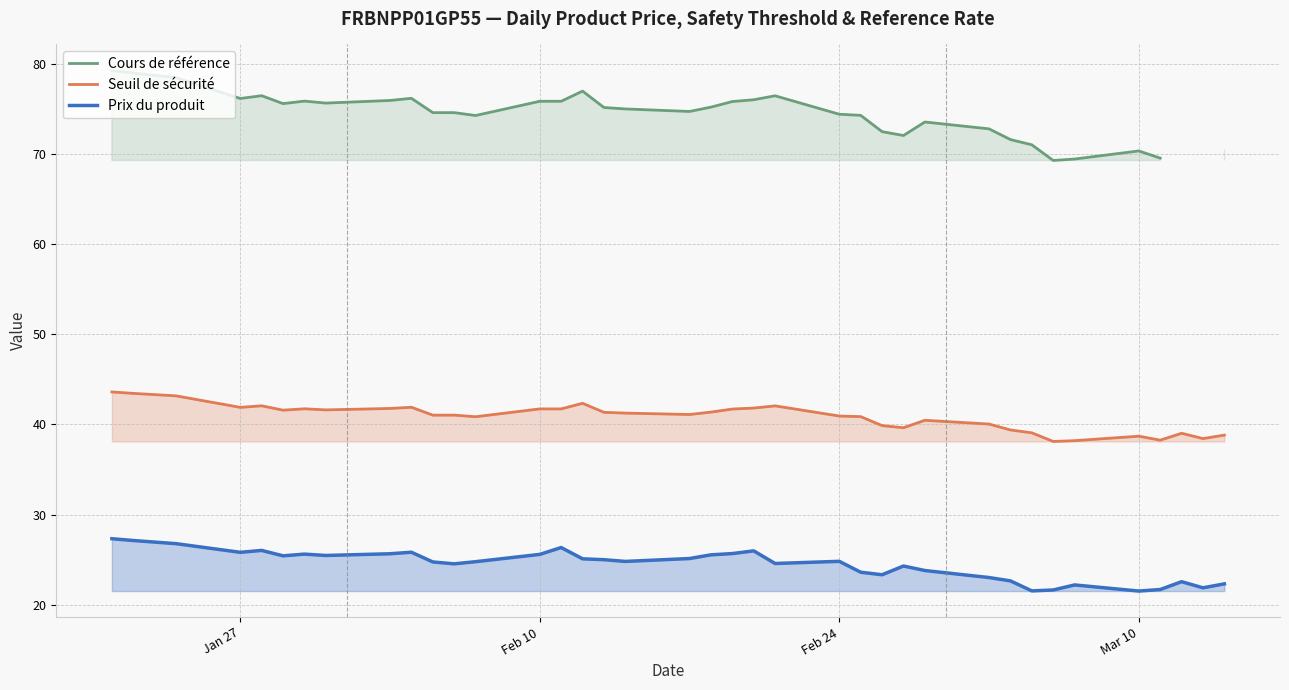

How many lines are shown in the chart?

3